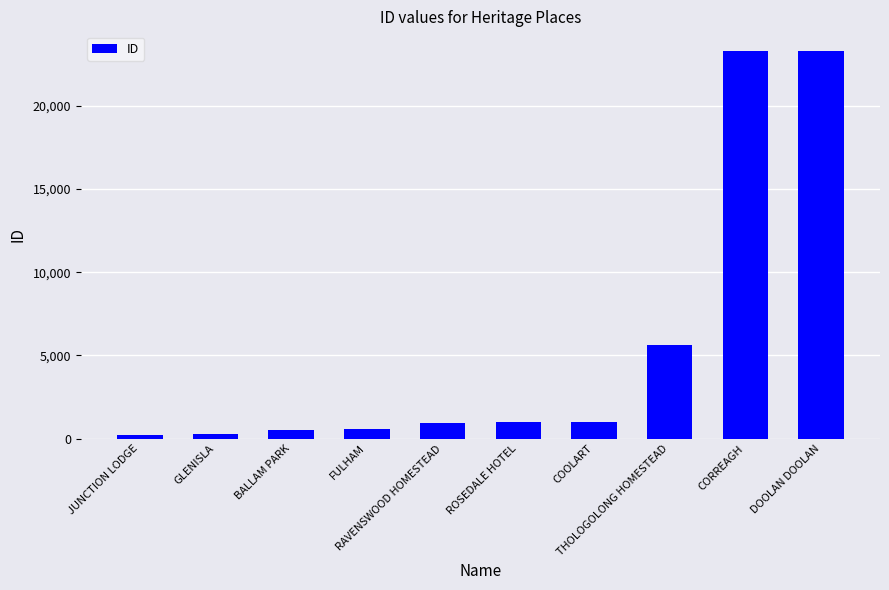

What is the change in value from BALLAM PARK to FULHAM?

+101